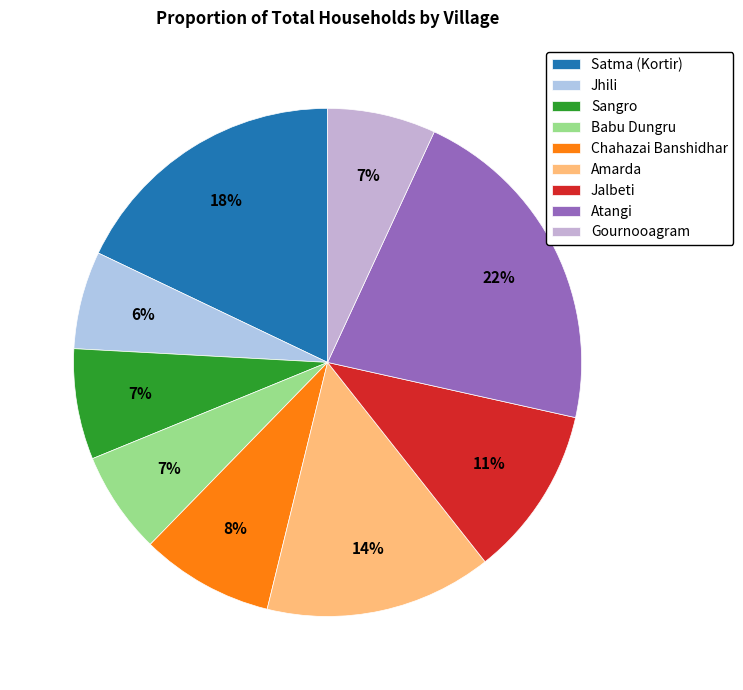

To the nearest percent, what percentage of the pie is Satma (Kortir)?

18%